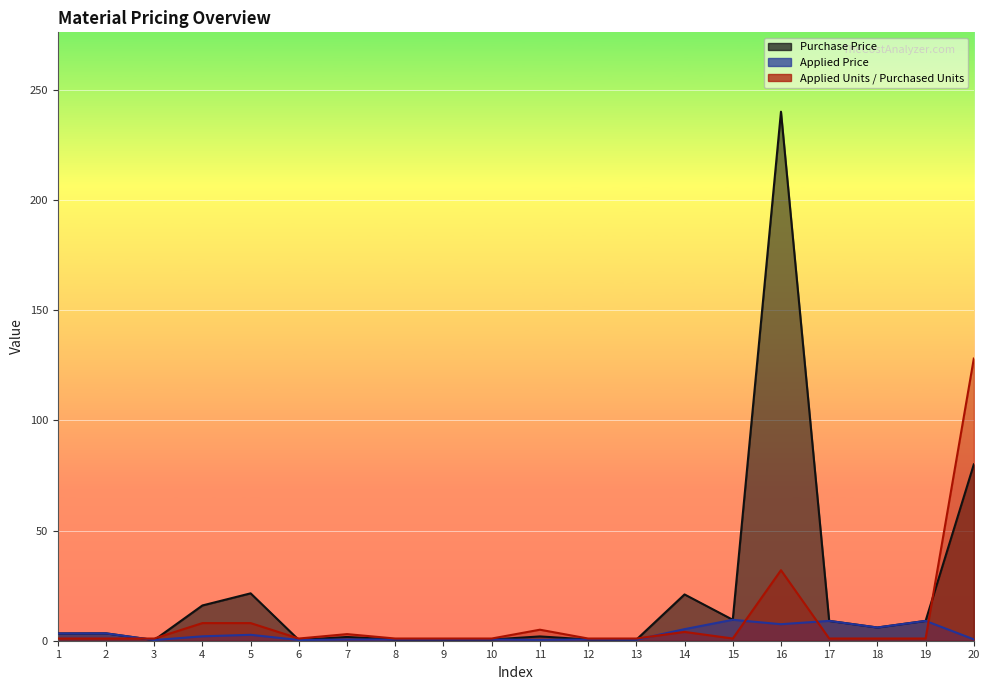

What is the approximate value of Purchase Price at 13?

0.5